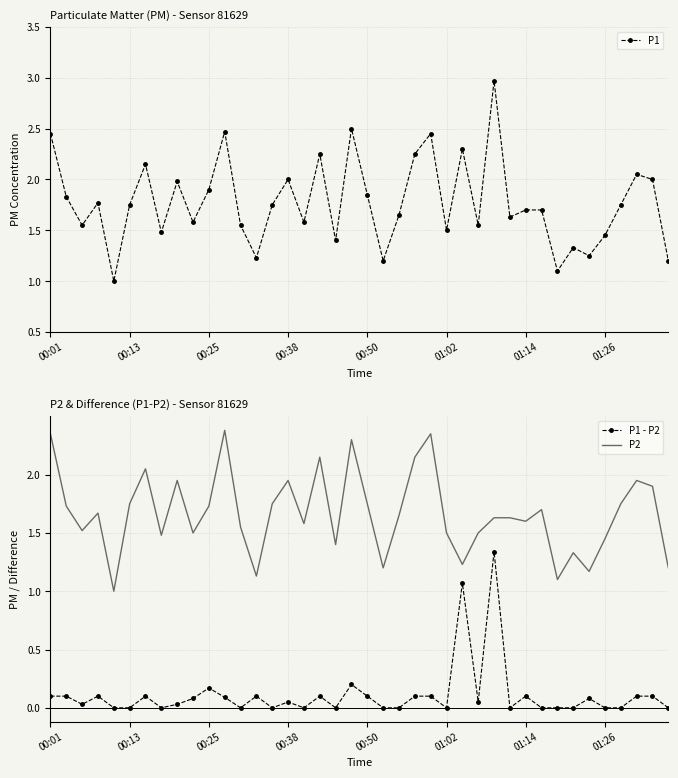

What is the lowest value of the P2 series?

1.0